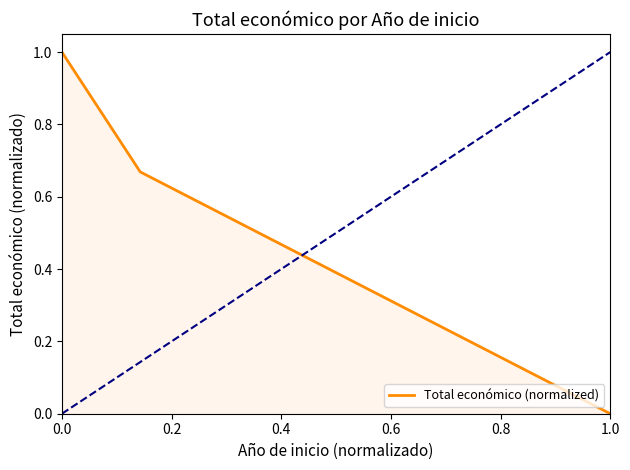

How many lines are shown in the chart?

1